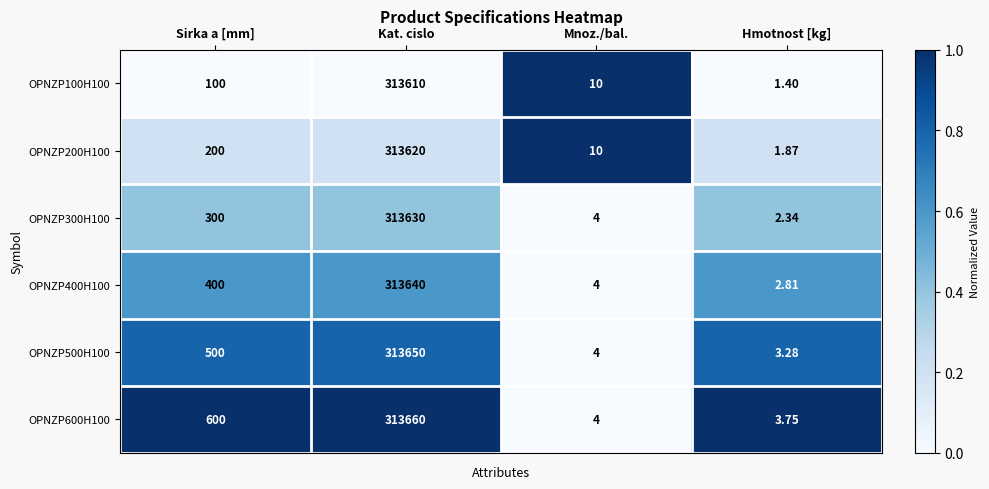

Rank the categories by OPNZP500H100 value from lowest to highest.

Hmotnost [kg], Mnoz./bal., Sirka a [mm], Kat. cislo